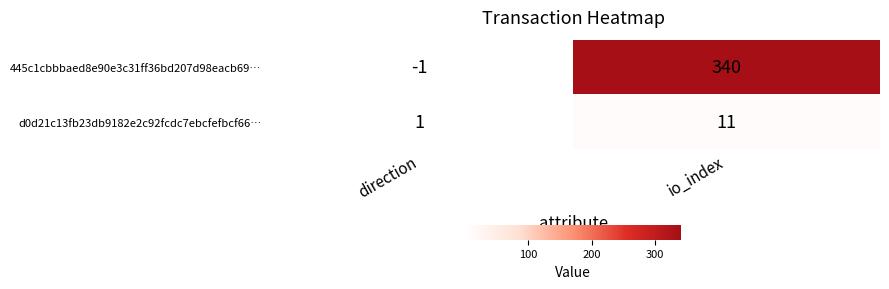

At which category is the sum across all series the highest?

io_index